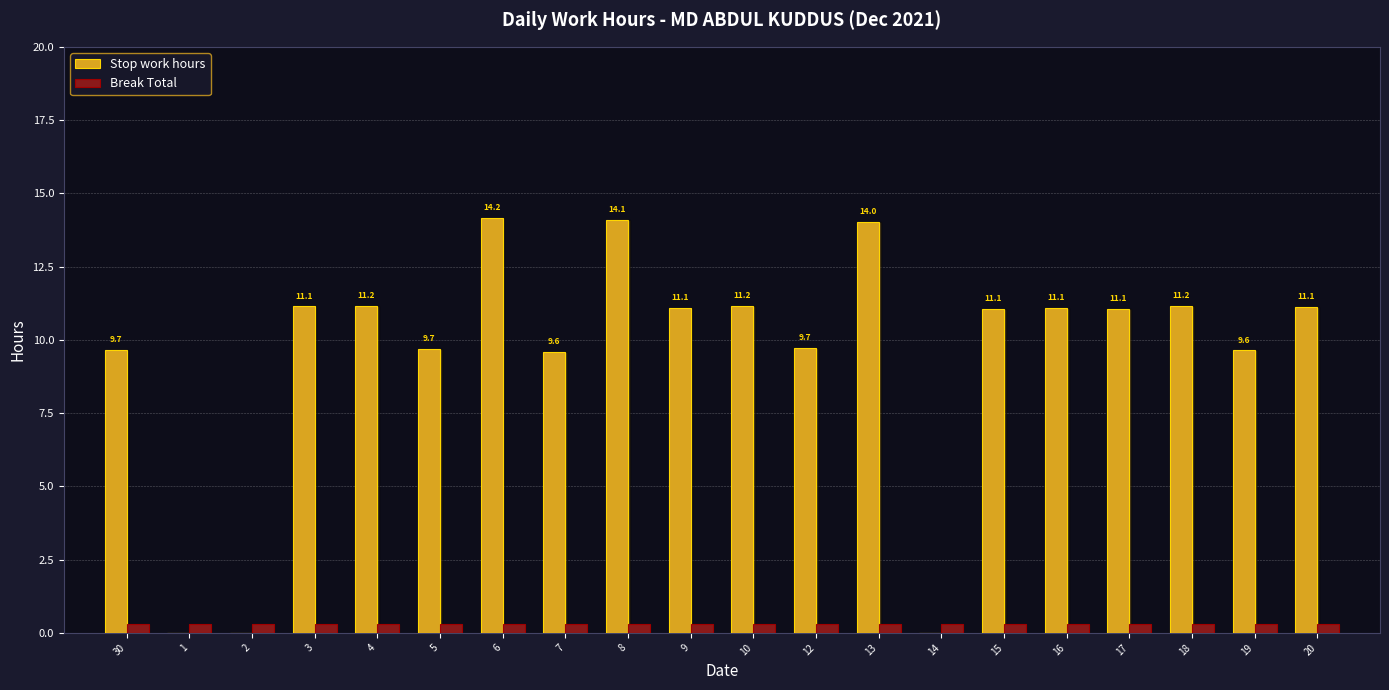

Is the value of Break Total at 16 greater than the value of Stop work hours at 16?

No